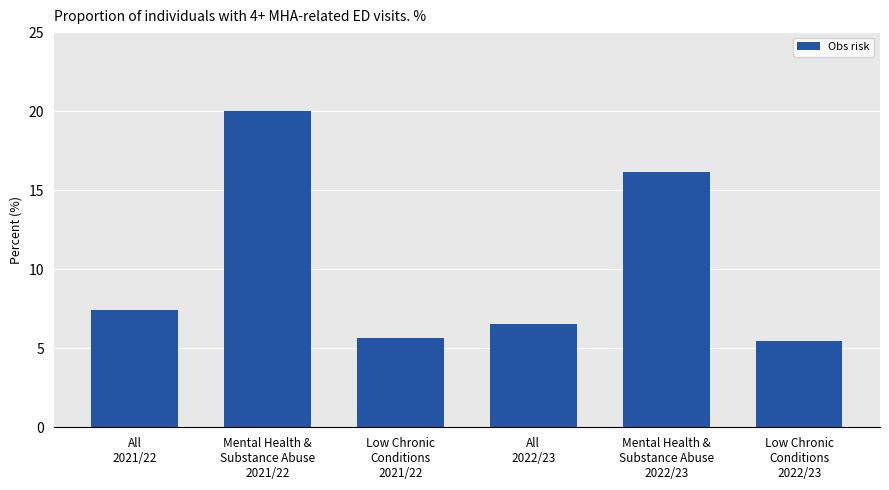

The value at Mental Health &
Substance Abuse
2021/22 is 13.5. True or false?

False